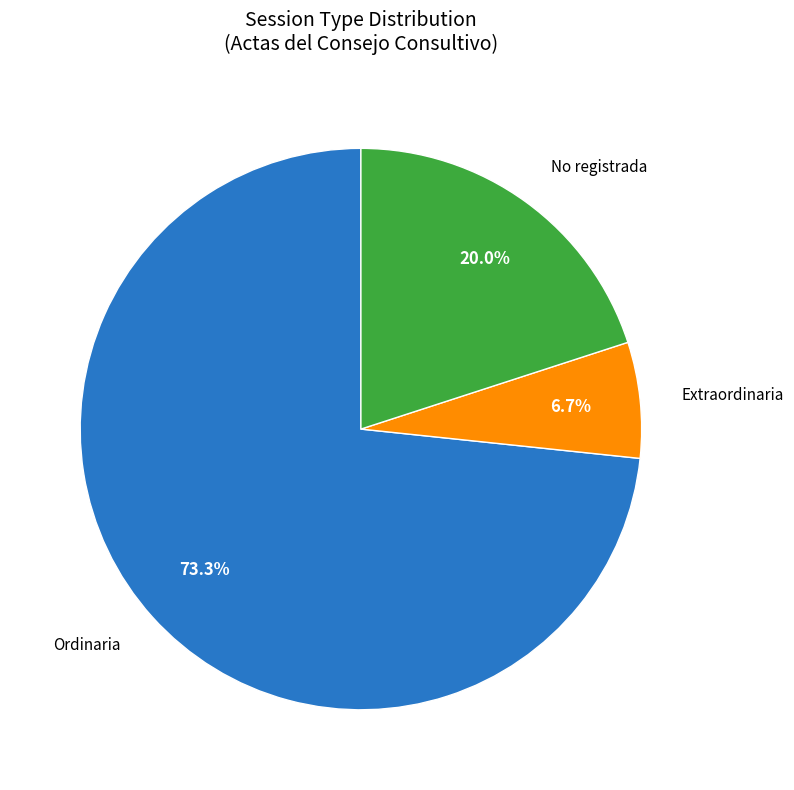

Does any single category account for the majority?

Yes